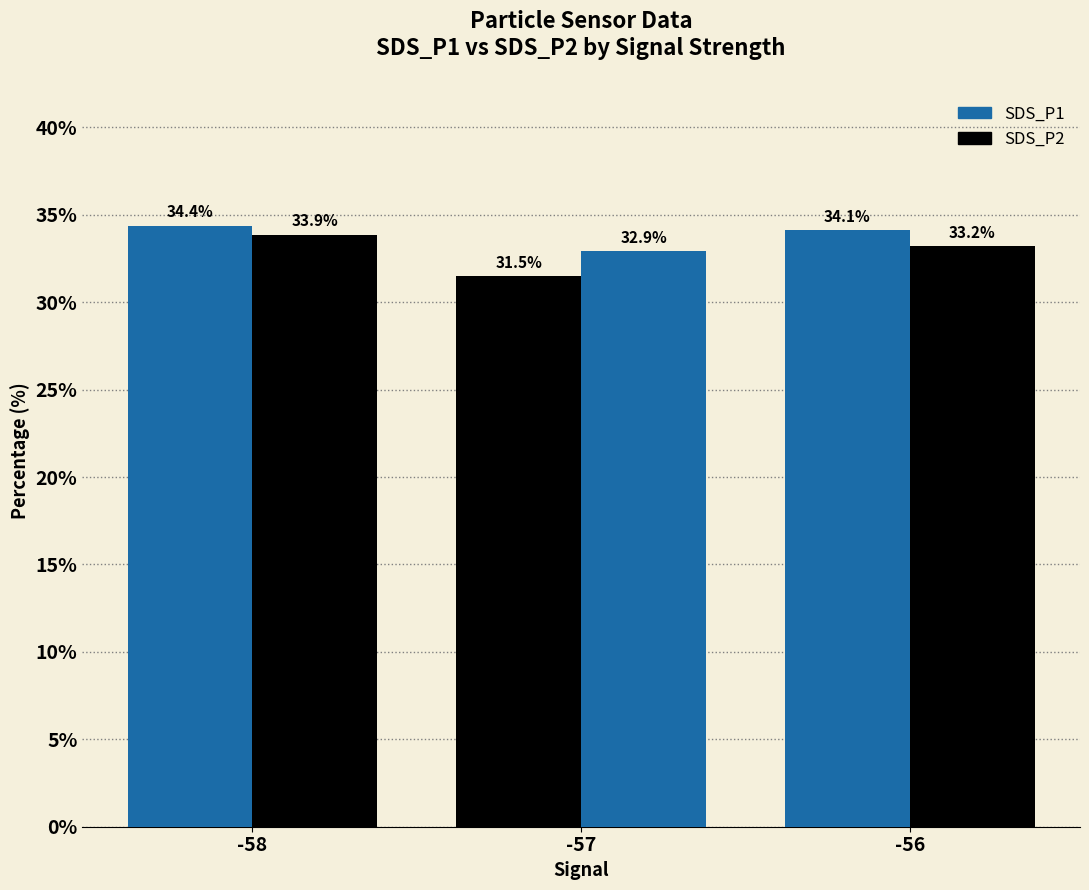

Which series changed the most between -58 and -56?

SDS_P2